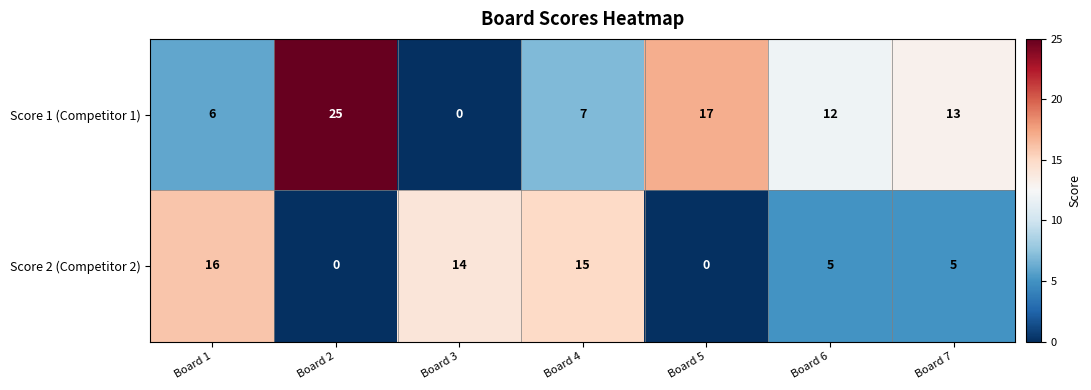

True or false: Score 1 (Competitor 1) has a value of 5 at Board 7.

False